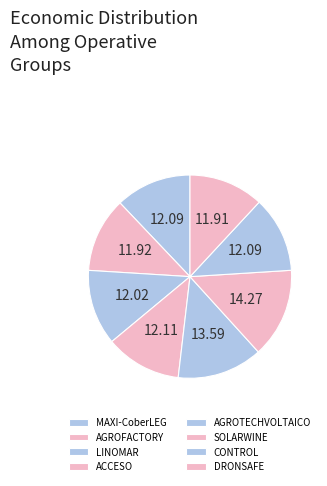

Is it true that LINOMAR is 21% of the pie?

False